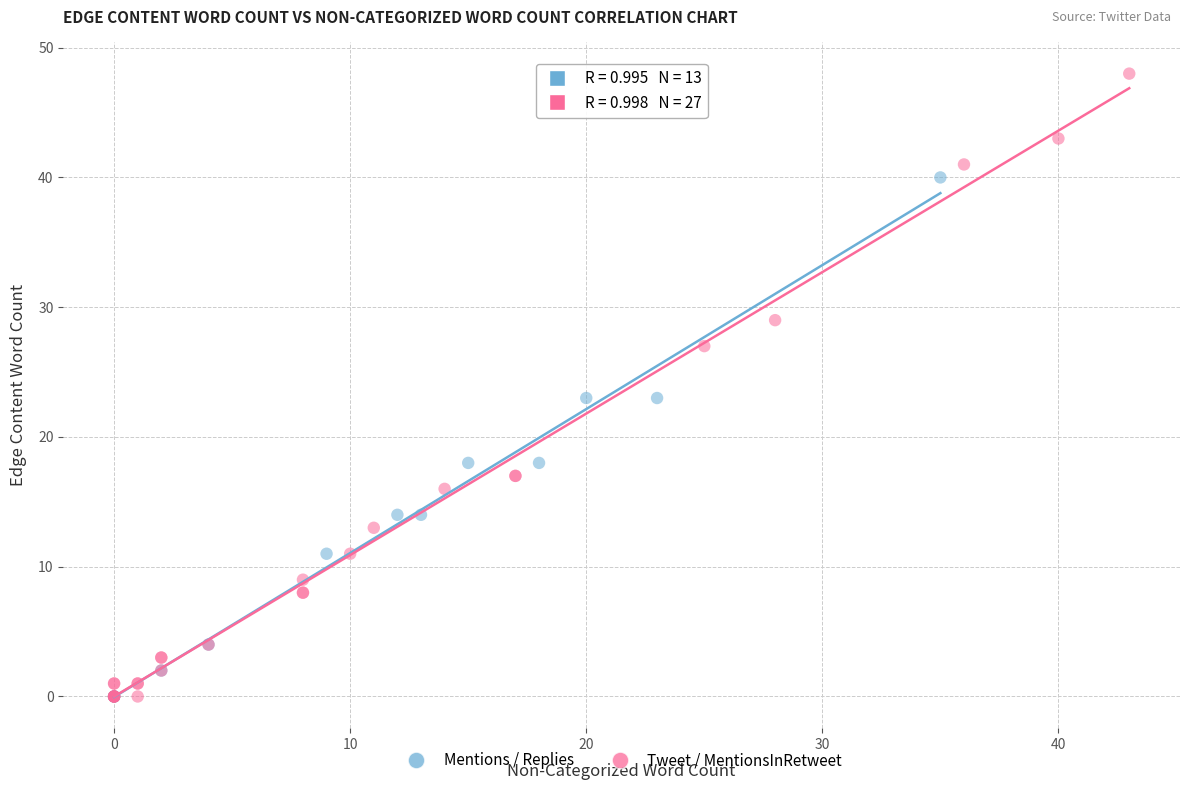

What are all the series names shown in the legend?

Mentions / Replies, Tweet / MentionsInRetweet